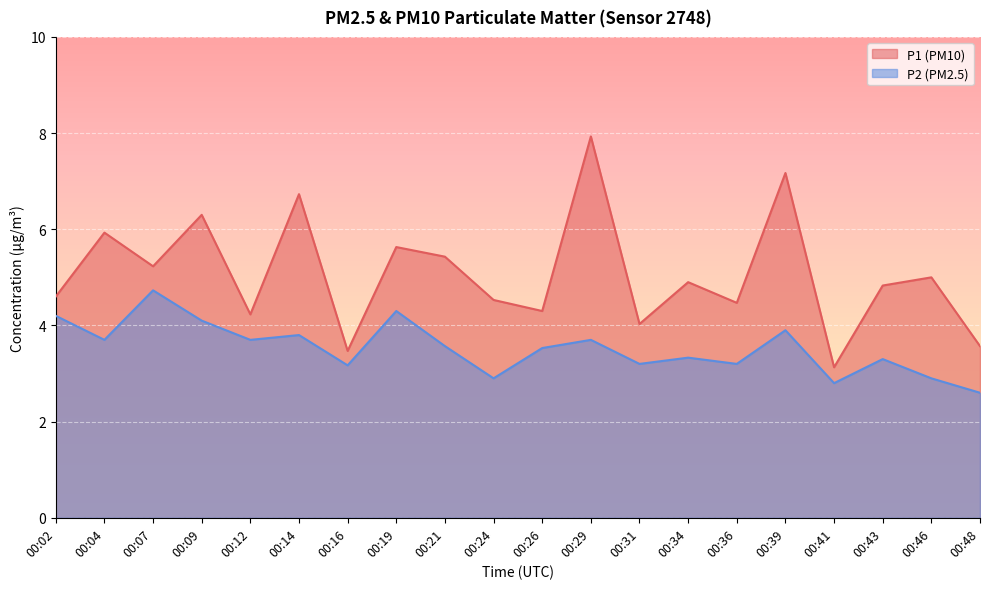

What is the value of the P2 point at the 13th from the left?

3.2